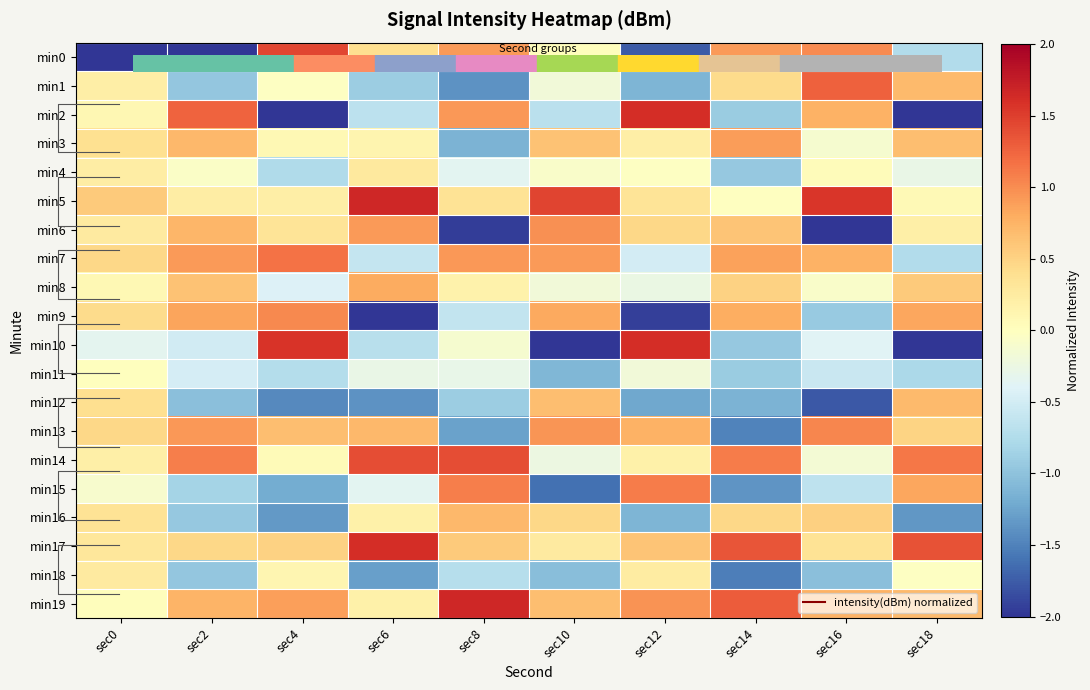

Is it true that min14 equals -0.3 at sec16?

False